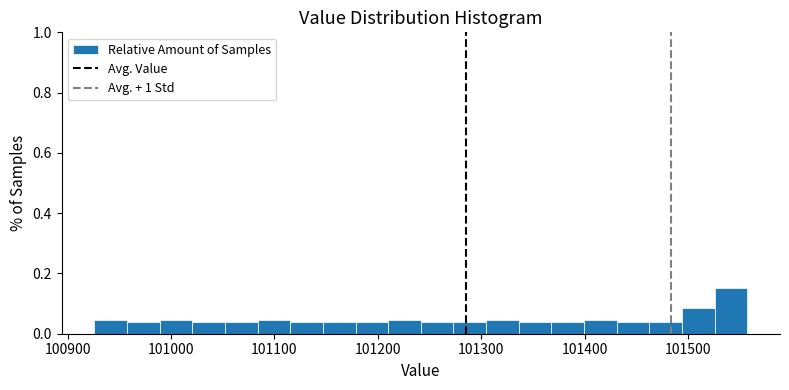

Around what value on the x-axis is the tallest bar? Give the approximate position of its centre, as read against the axis.

101540